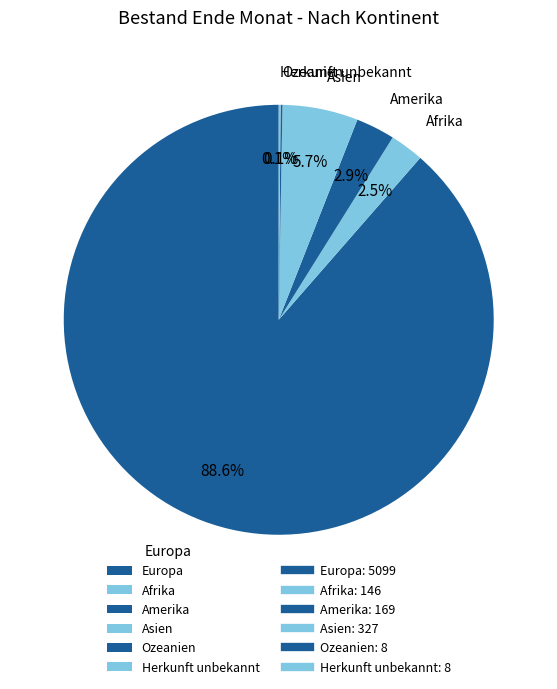

To the nearest percent, what portion does Europa represent?

89%